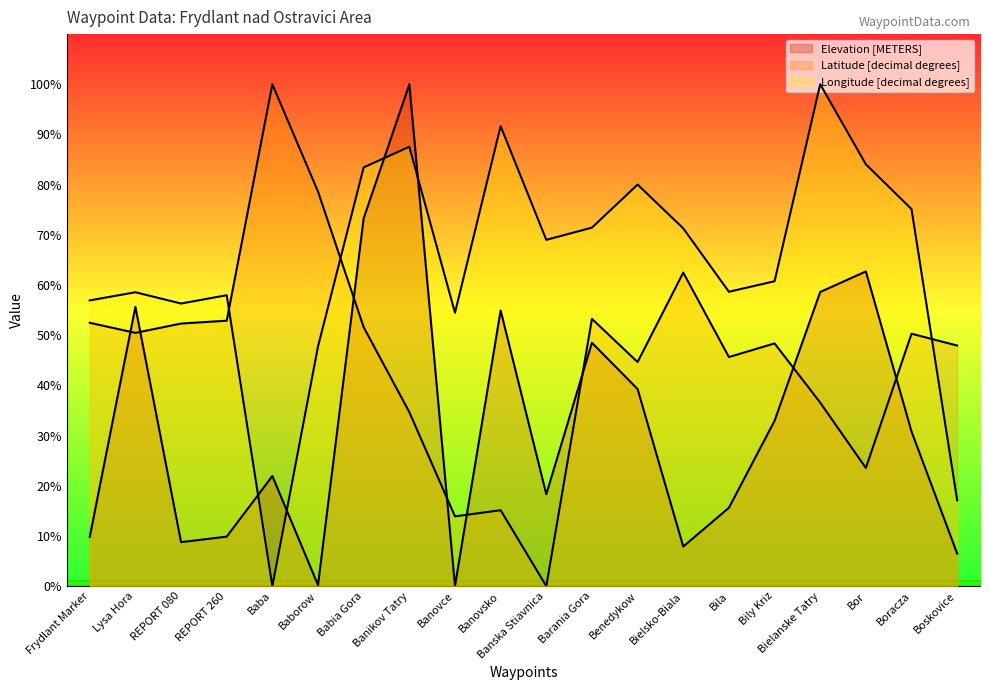

Reading left to right, list all the values displayed in this chart.

Latitude [decimal degrees]: 52.5	50.5	52.3	52.9	100.0	78.6	51.6	34.7	13.9	15.1	0.0	53.3	44.6	62.5	45.6	48.4	36.6	23.5	50.3	47.9
Longitude [decimal degrees]: 56.9	58.6	56.3	58.0	0.0	47.8	83.4	87.6	54.5	91.7	69.0	71.4	80.0	71.3	58.7	60.8	100.0	84.1	75.1	17.1
Elevation [METERS]: 9.8	55.7	8.8	9.9	21.9	0.2	73.3	100.0	0.0	54.9	18.3	48.5	39.3	7.9	15.6	32.9	58.6	62.7	30.8	6.5